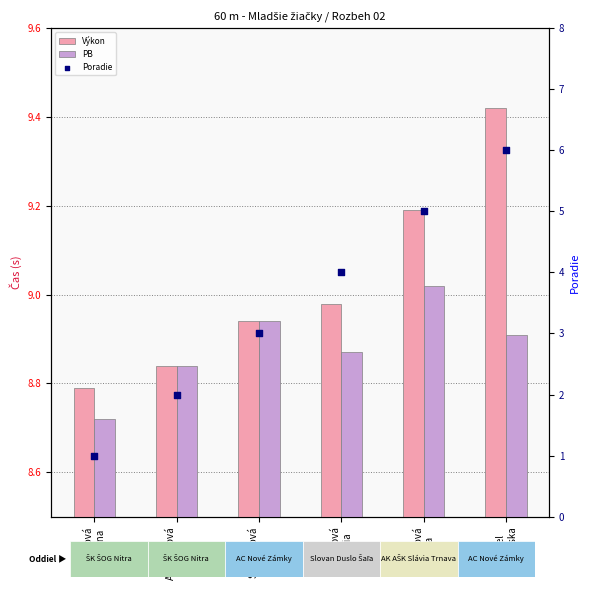

Which series has the largest total across all categories?

Výkon